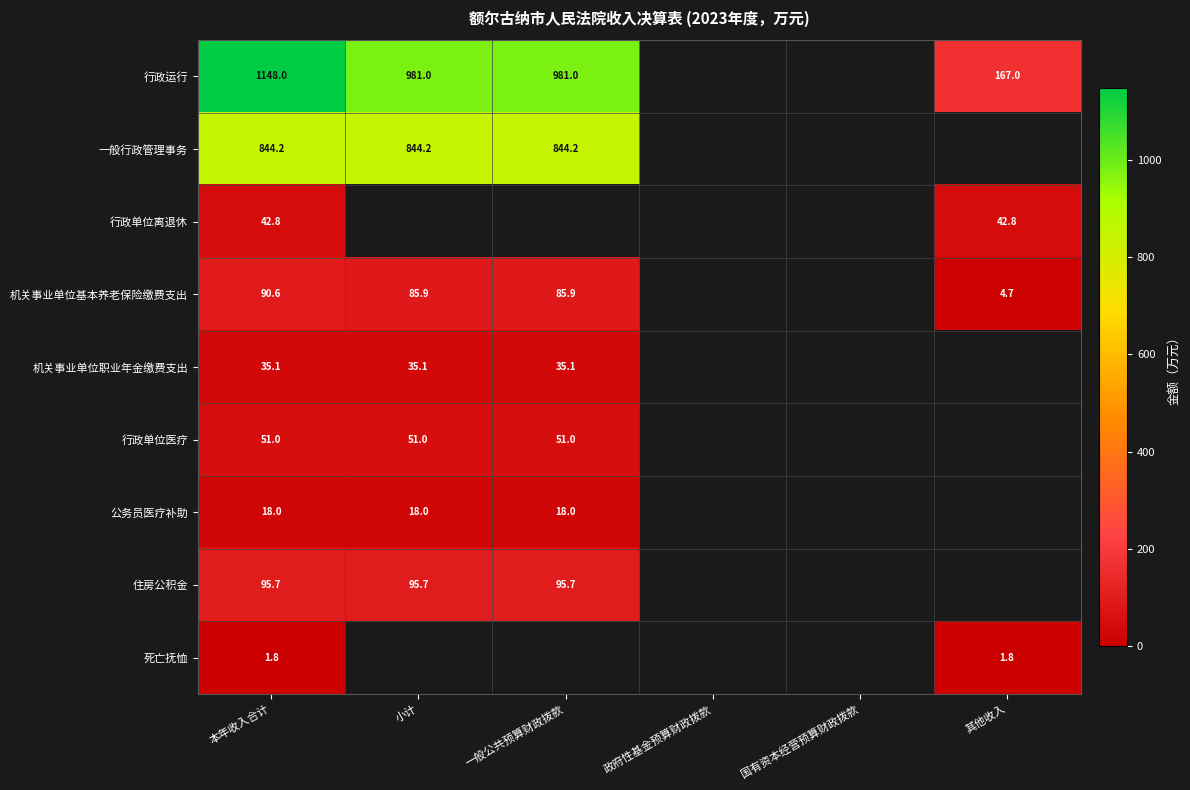

Is the value of 行政运行 at 小计 greater than the value of 行政单位离退休 at 本年收入合计?

Yes